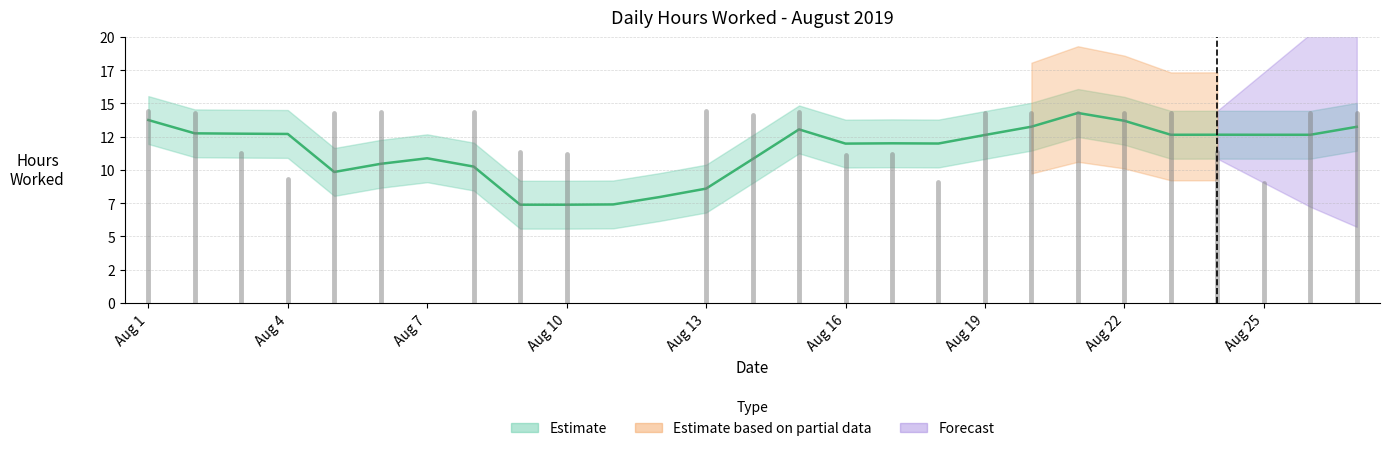

Where does the data first go above 14?

1